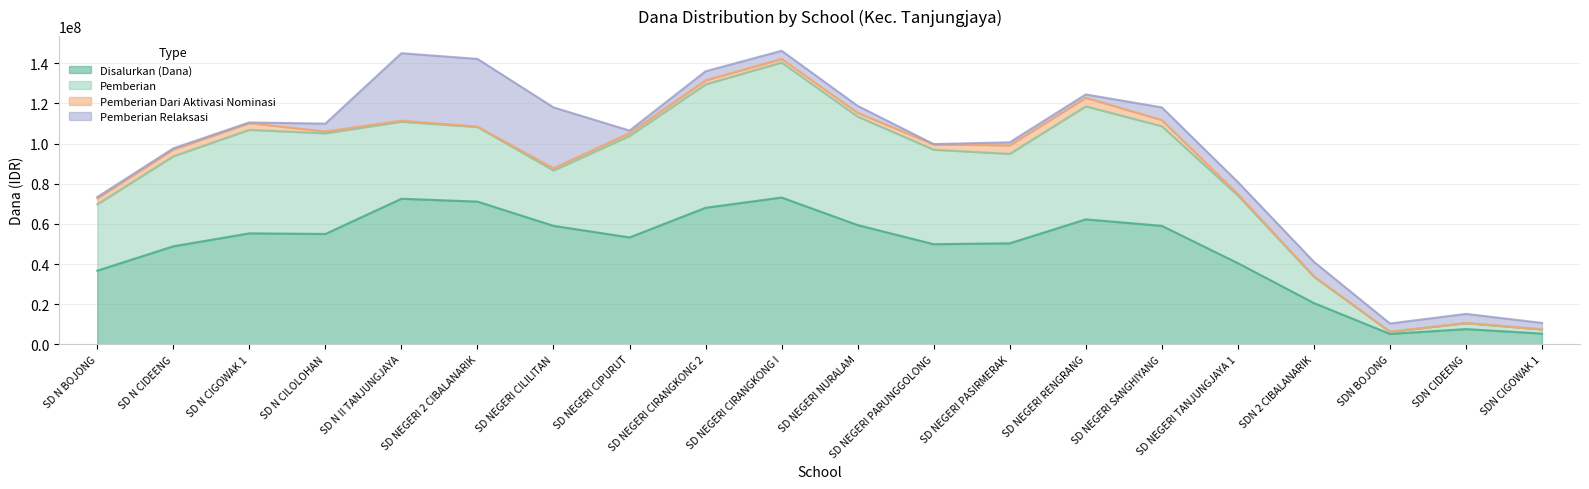

How many categories are shown in the chart?

20